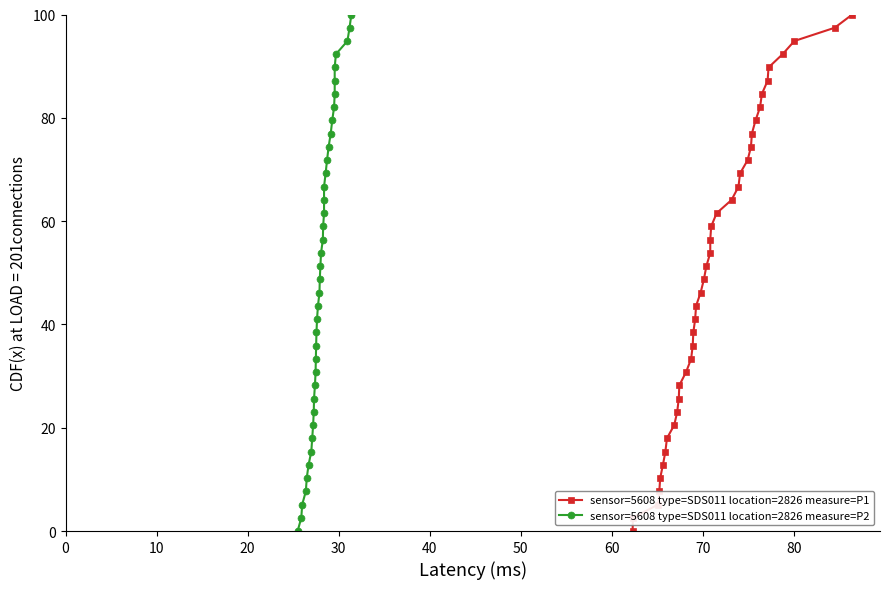

True or false: sensor=5608 type=SDS011 location=2826 measure=P1 and sensor=5608 type=SDS011 location=2826 measure=P2 cross at least once.

False